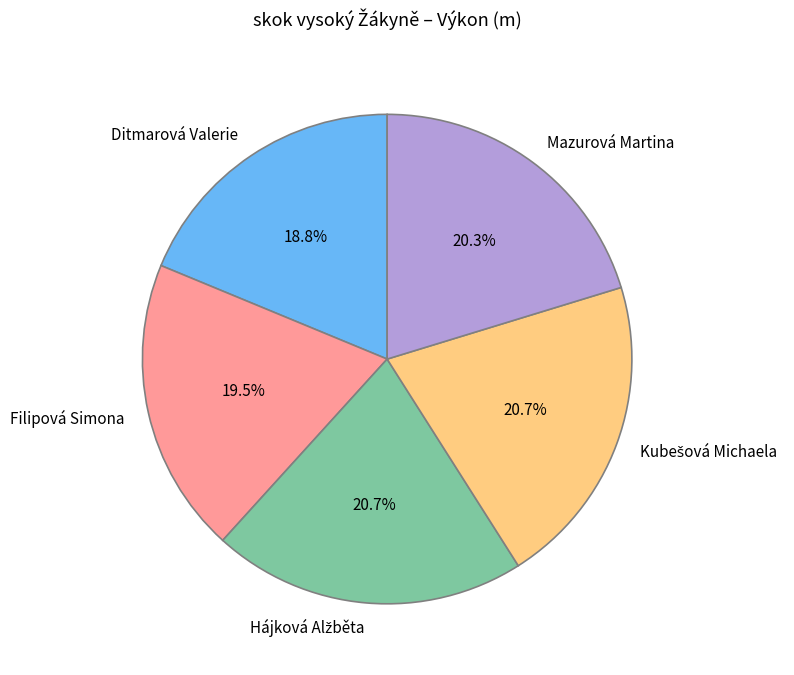

Does Mazurová Martina represent more than half of the total?

No